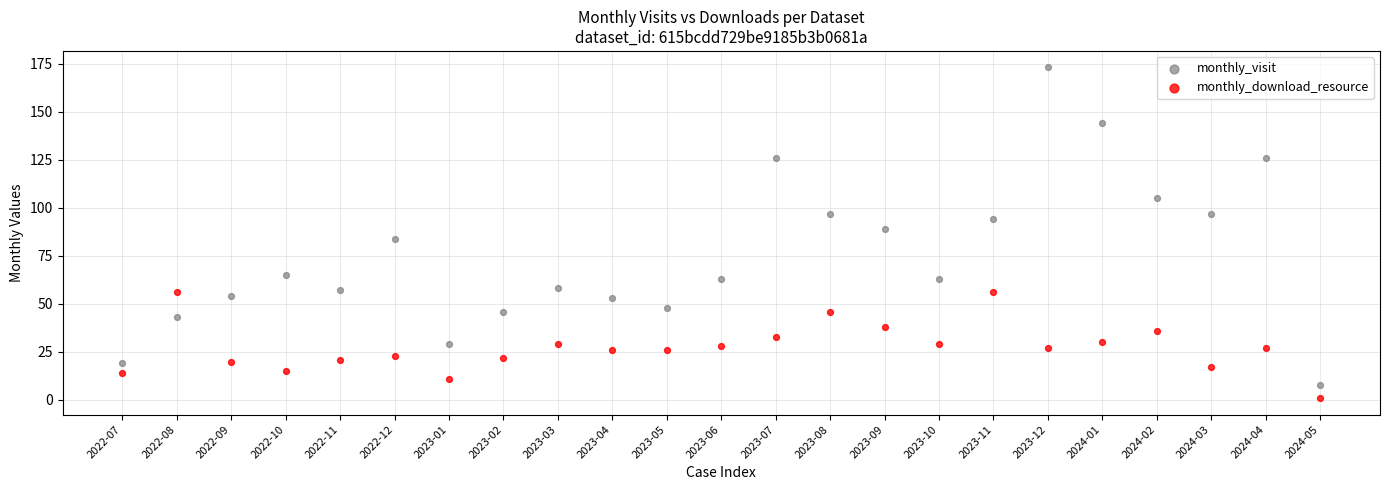

Which series has the largest Y range (max minus min)?

monthly_visit